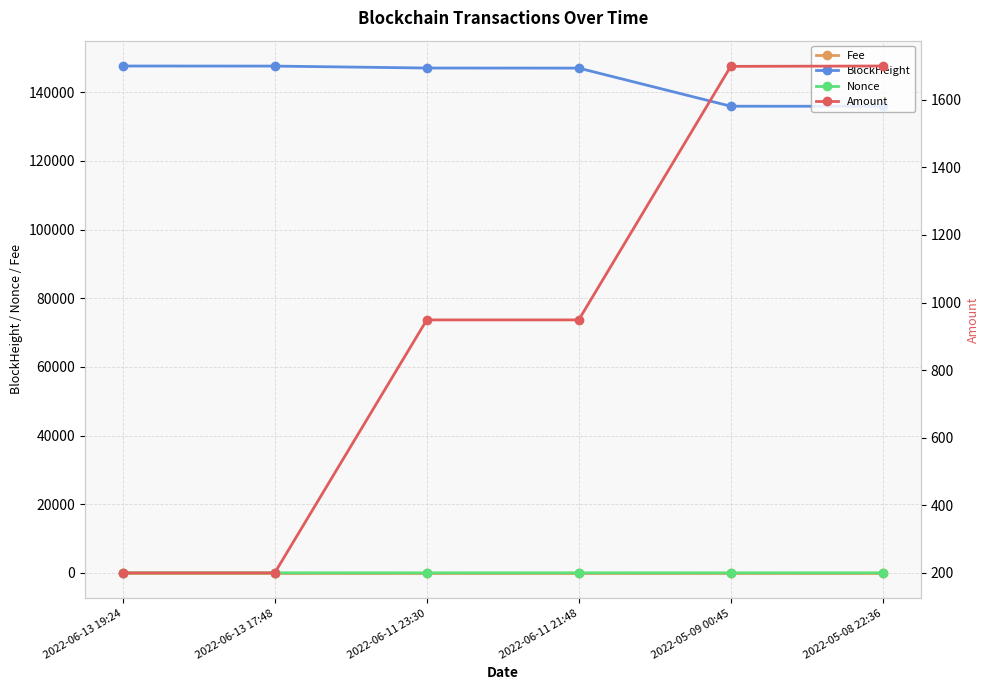

What is the label of the 4th point from the left?

2022-06-11 21:48